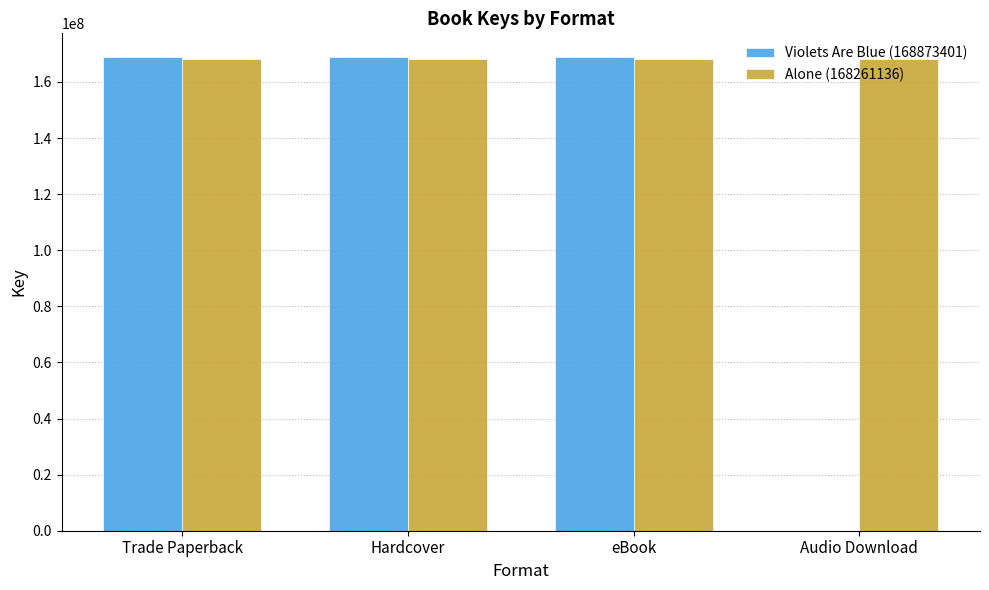

How many data points does each series have?

4